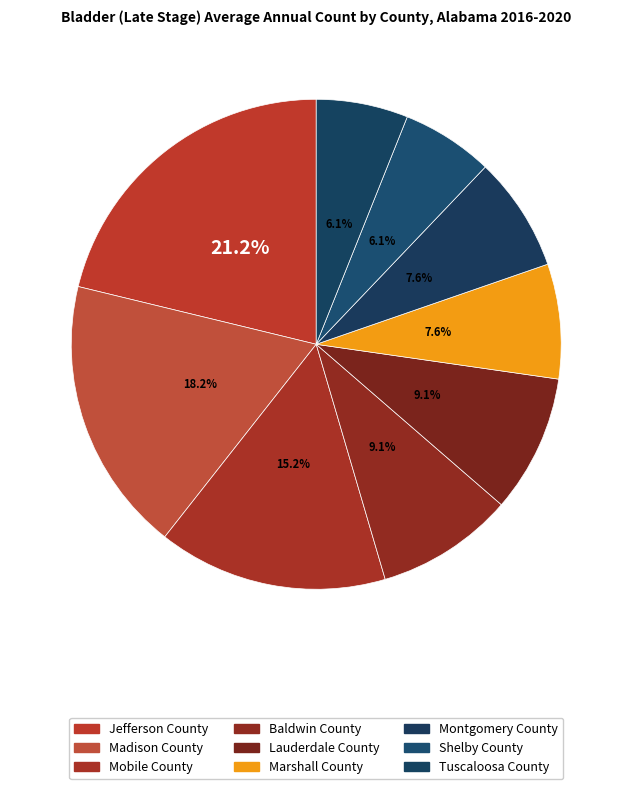

What is the largest slice in the pie chart?

Jefferson County